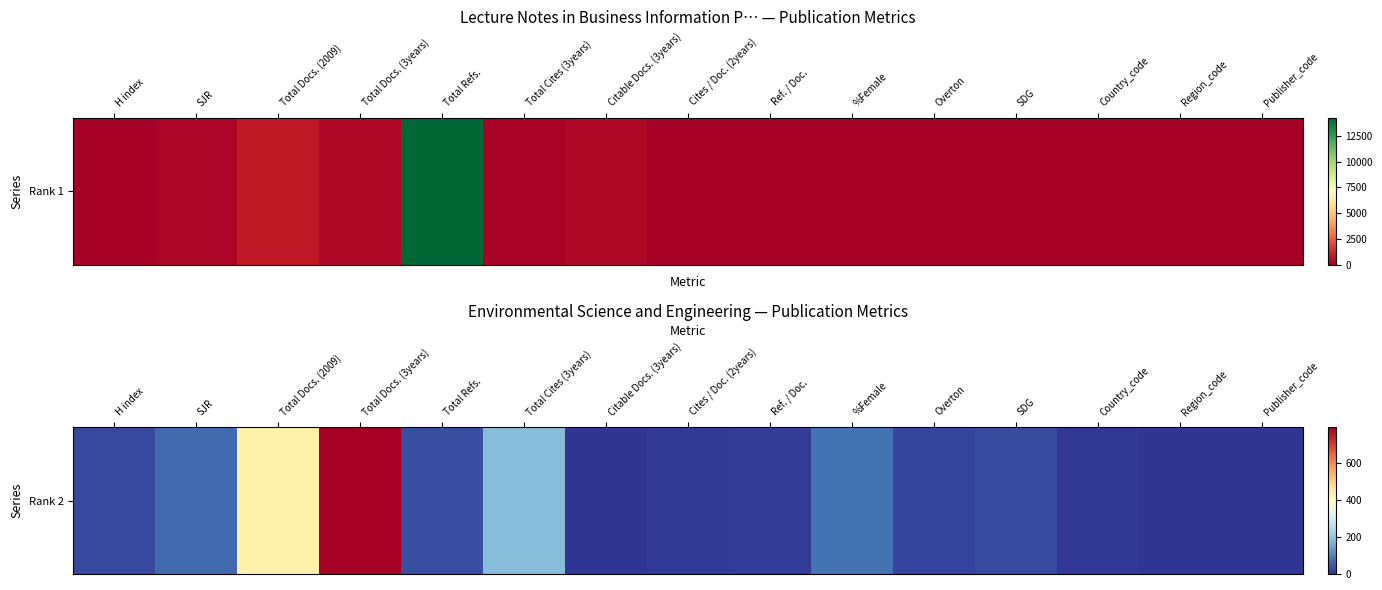

What is the change in value from SJR to Publisher_code?

-67